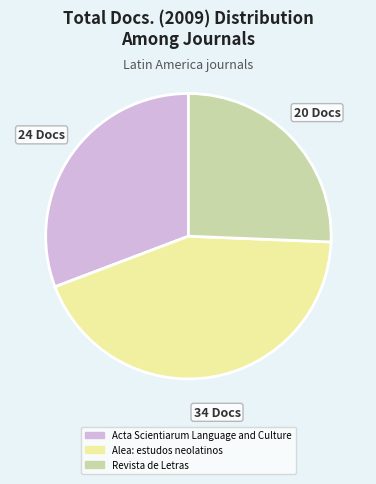

Rank the categories by value from lowest to highest.

Revista de Letras, Acta Scientiarum Language and Culture, Alea: estudos neolatinos